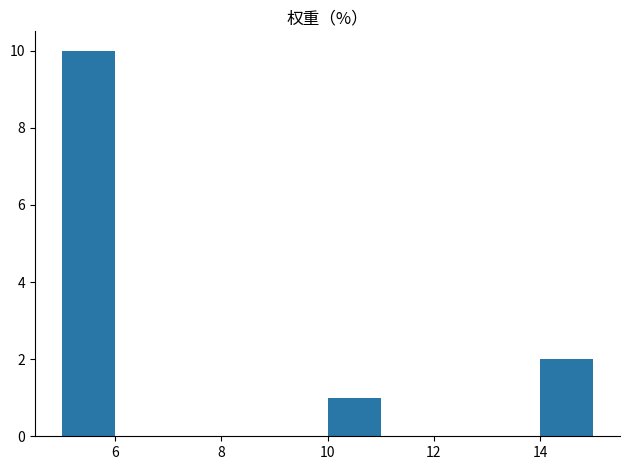

Reading left to right, transcribe this chart: for each bar, give the range it covers on the x-axis and its height. The values are not printed on the chart, so give them approximately, as read against the axis.

5 to 6: 10
6 to 7: 0
7 to 8: 0
8 to 9: 0
9 to 10: 0
10 to 11: 1
11 to 12: 0
12 to 13: 0
13 to 14: 0
14 to 15: 2